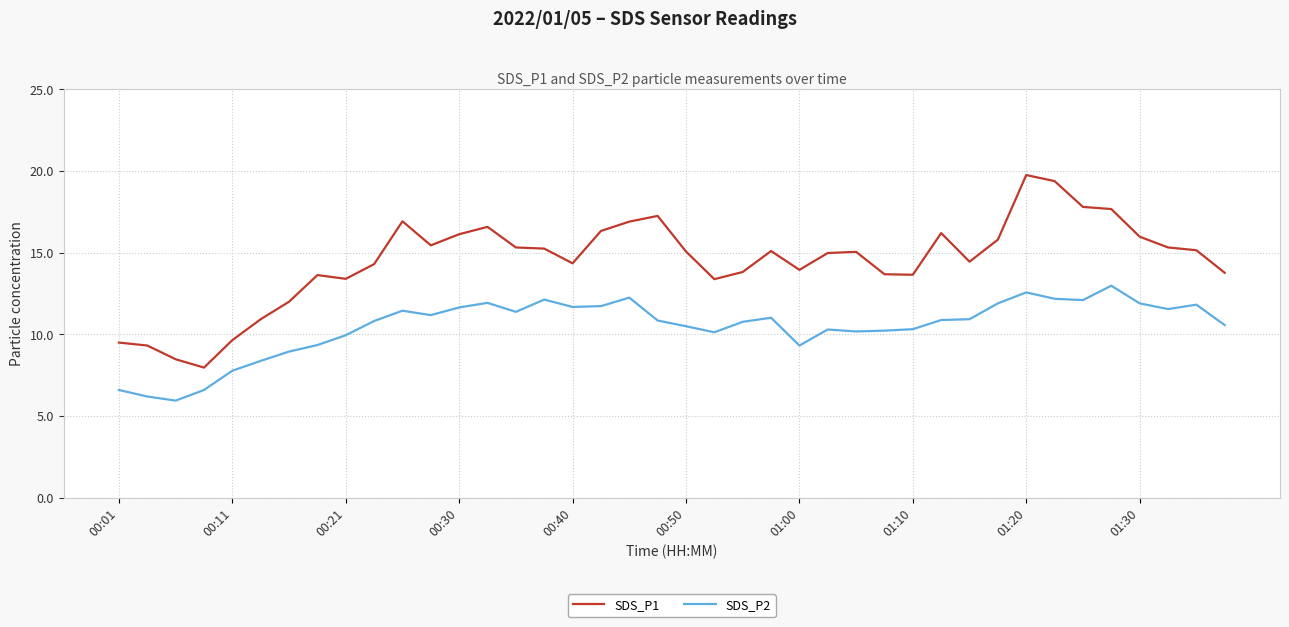

What is the lowest value of the SDS_P2 series?

6.0